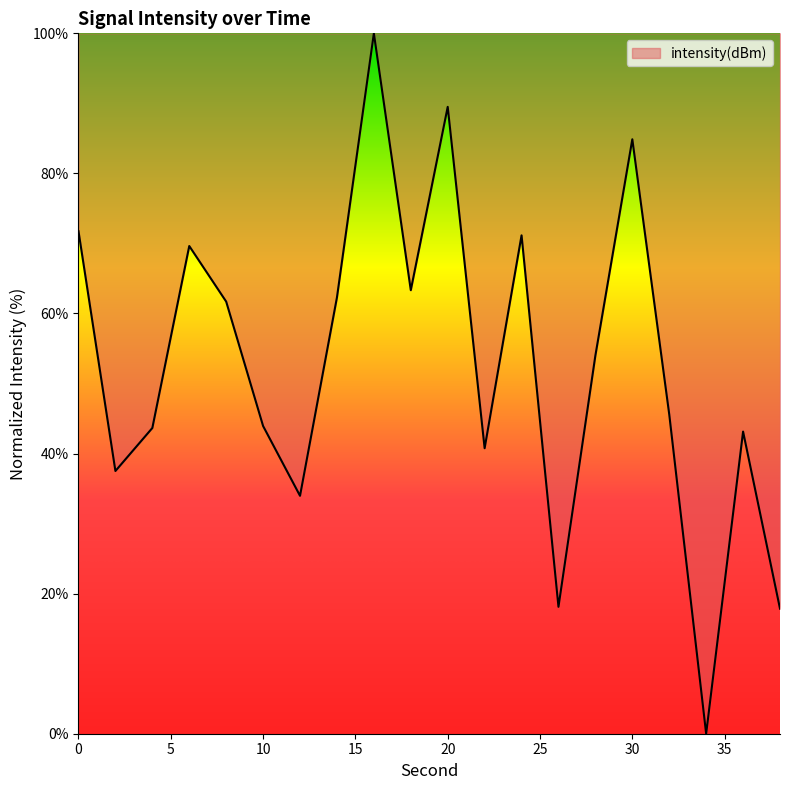

What is the difference between the maximum and minimum values?

100.0